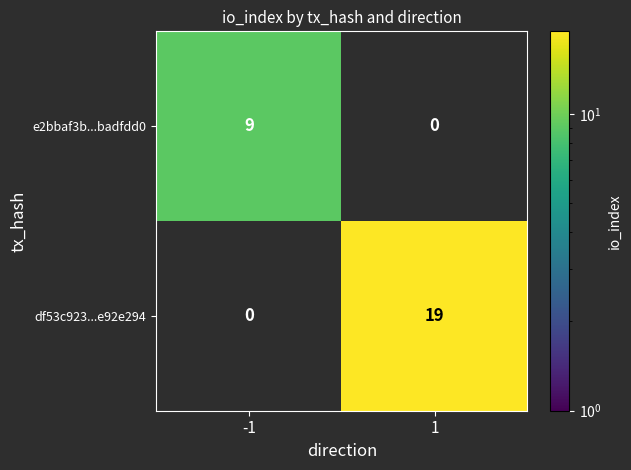

What is the spread (max minus min) of values at -1?

9